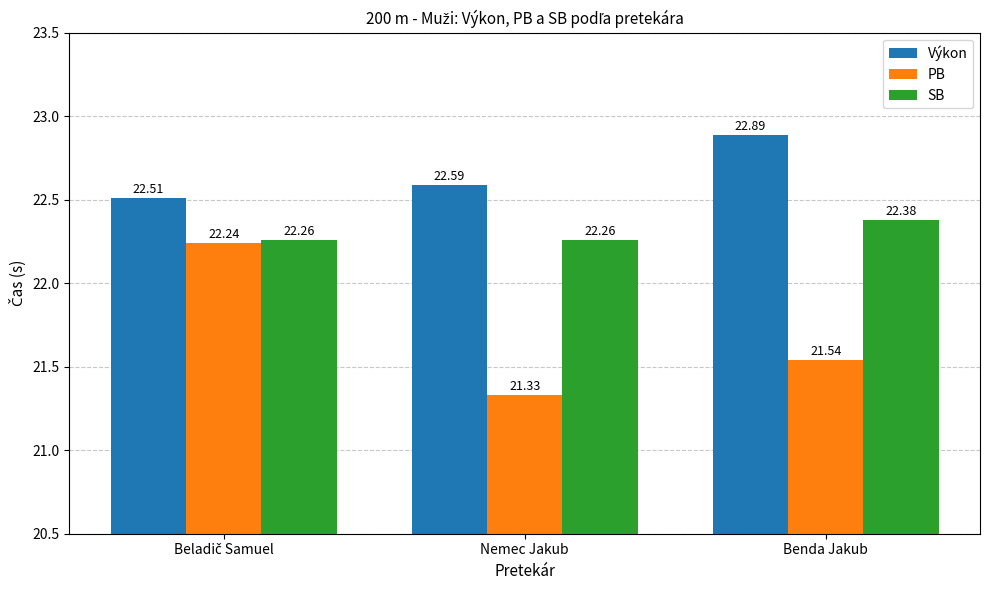

At Nemec Jakub, list the series in order from largest to smallest.

Výkon, SB, PB